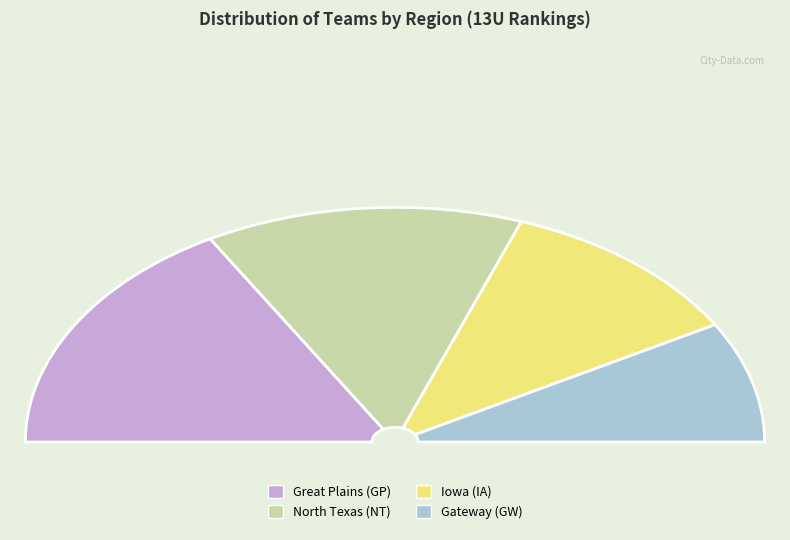

What is the change in value from Iowa (IA) to Gateway (GW)?

-1